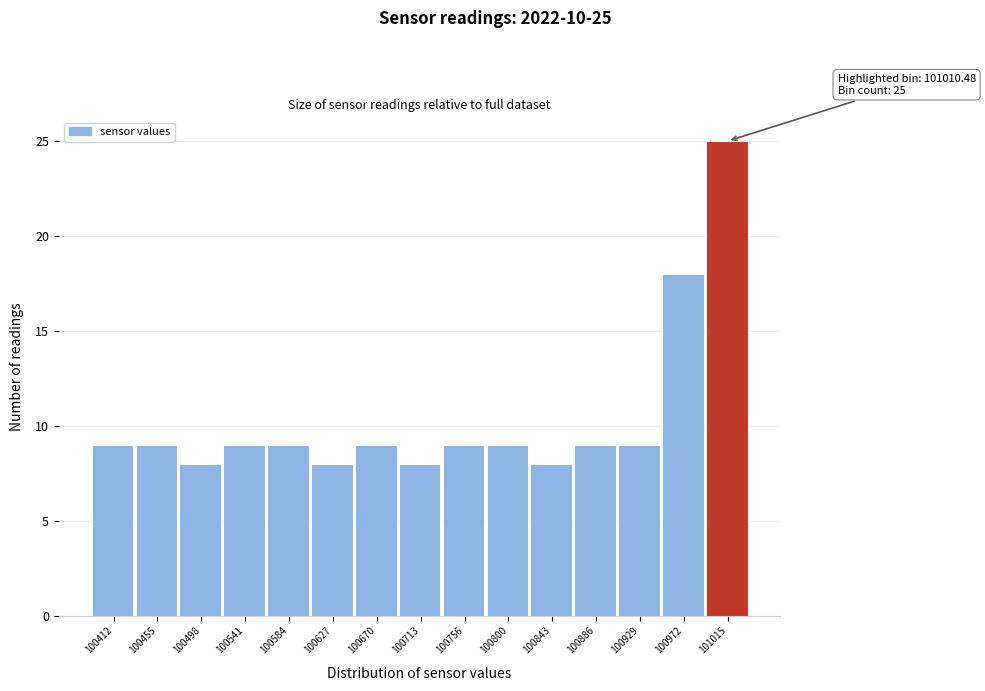

Which range on the x-axis has the tallest bar?

100995 to 101035